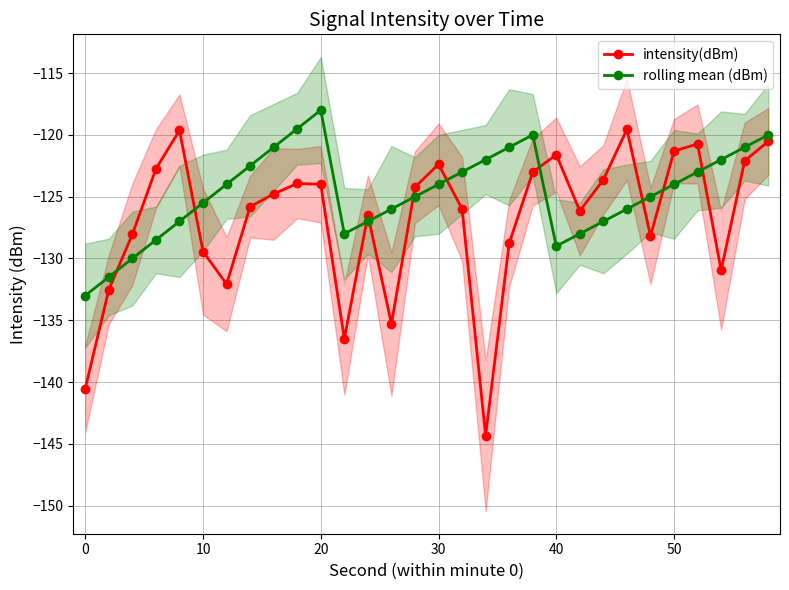

What is the highest value of the rolling mean (dBm) series?

-118.0